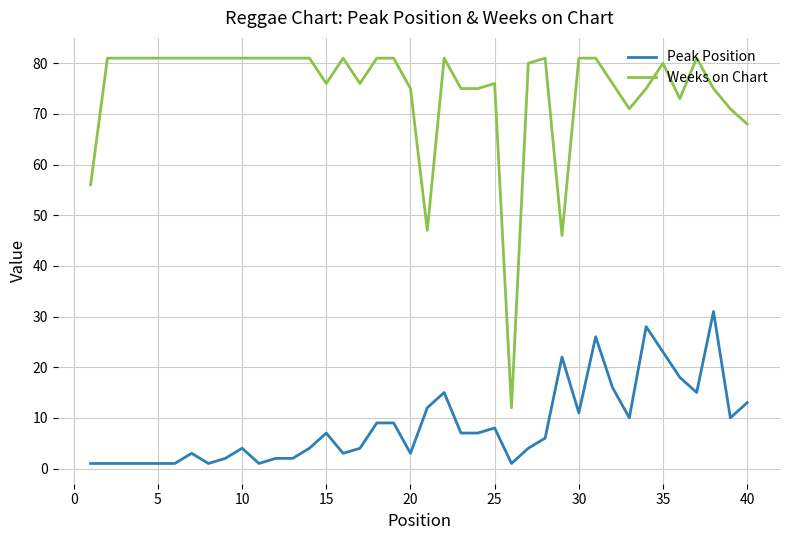

True or false: Peak Position and Weeks on Chart cross at least once.

False